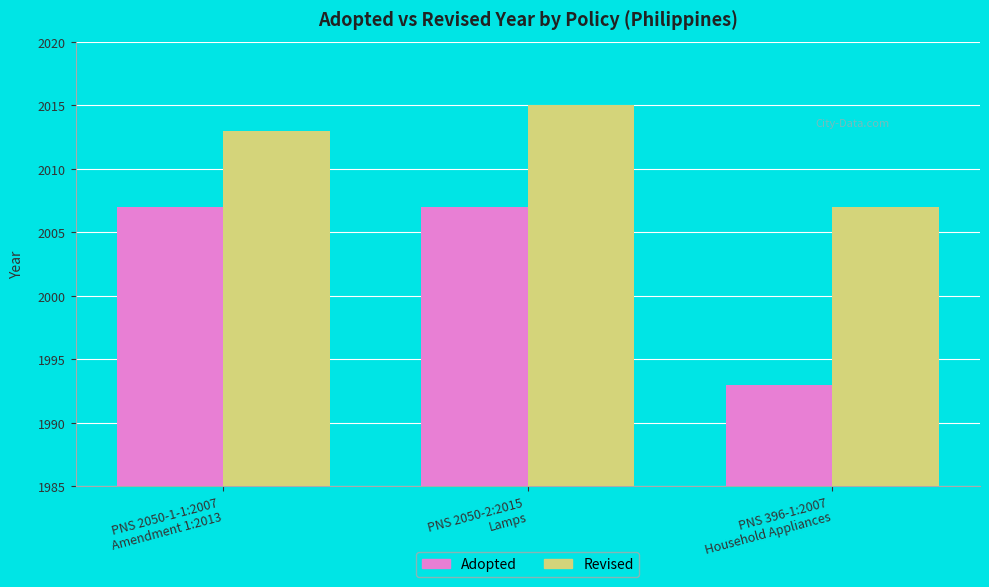

Count the Revised values in the range 2007 to 2015.

3